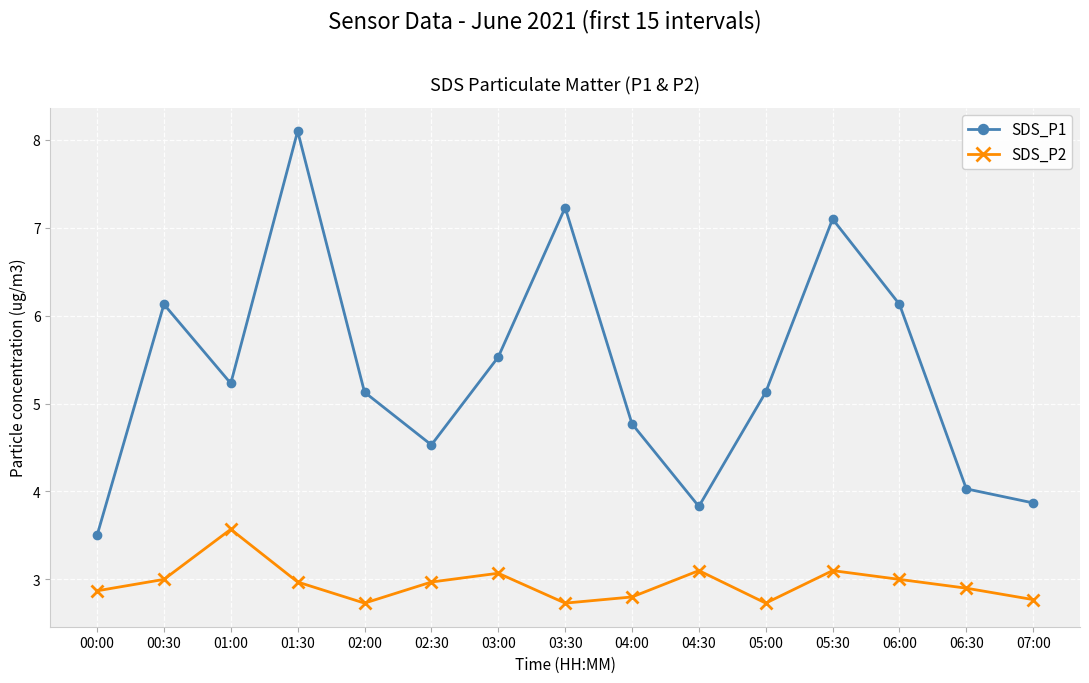

Which series has the widest spread of values?

SDS_P1